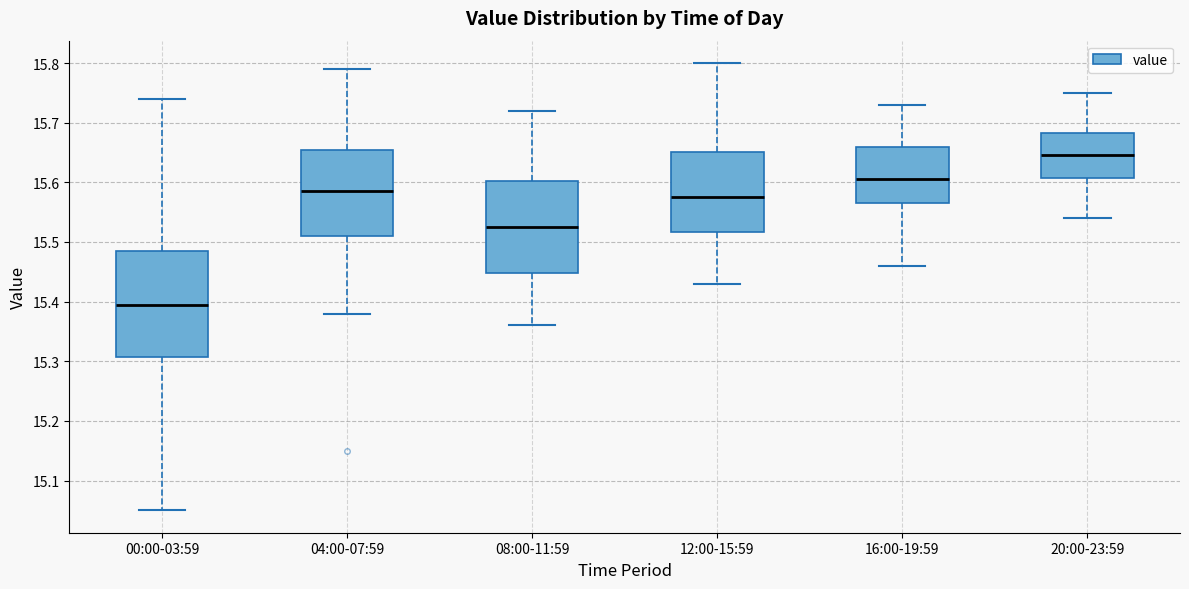

Which box's median line is the lowest?

00:00-03:59